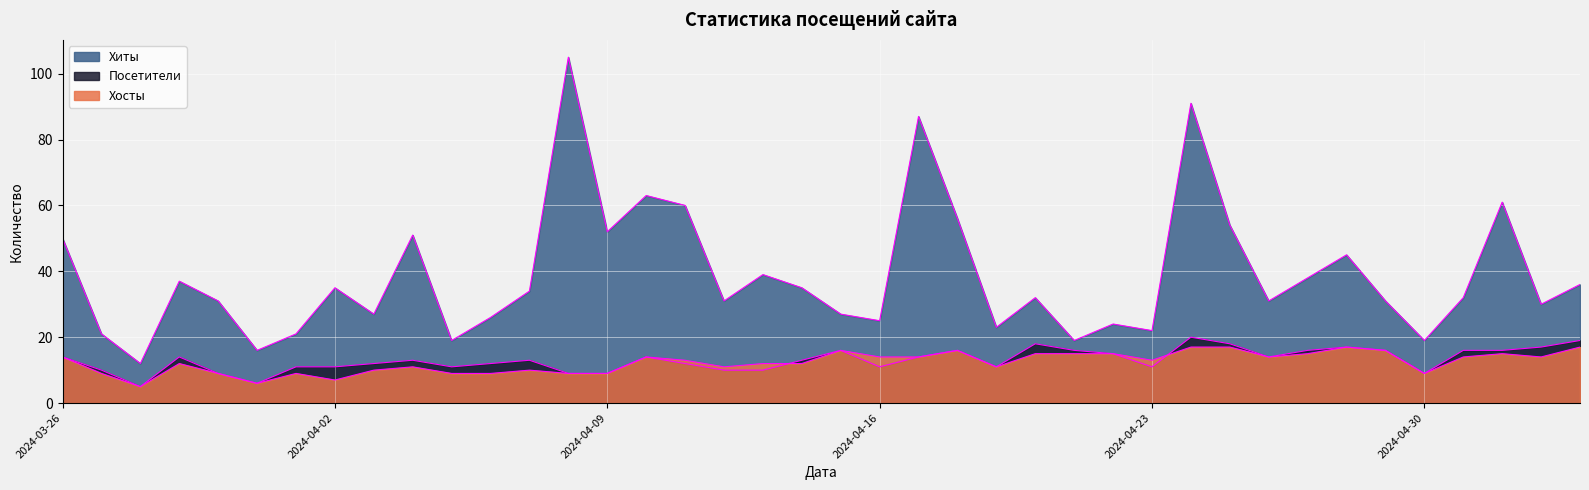

Which series has the largest total across all categories?

Хиты